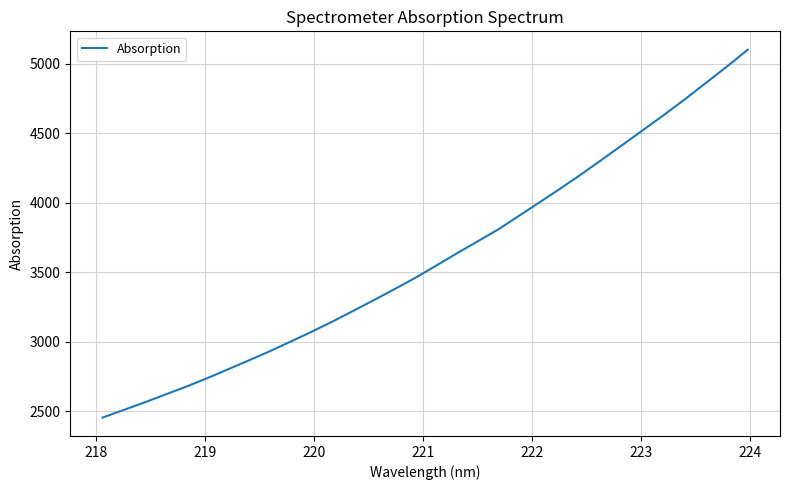

What is the average value?

3601.3